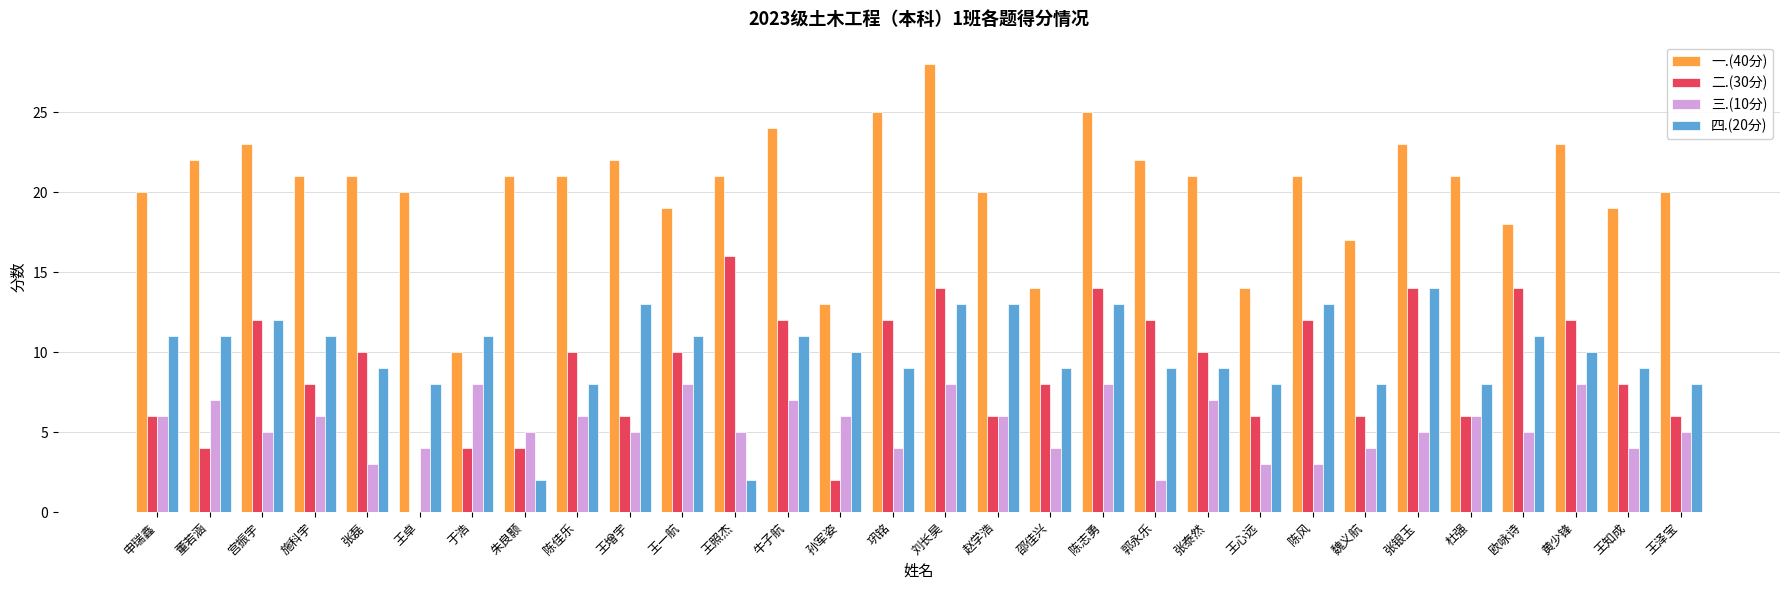

What is the approximate value of 一.(40分) at 黄少锋?

23